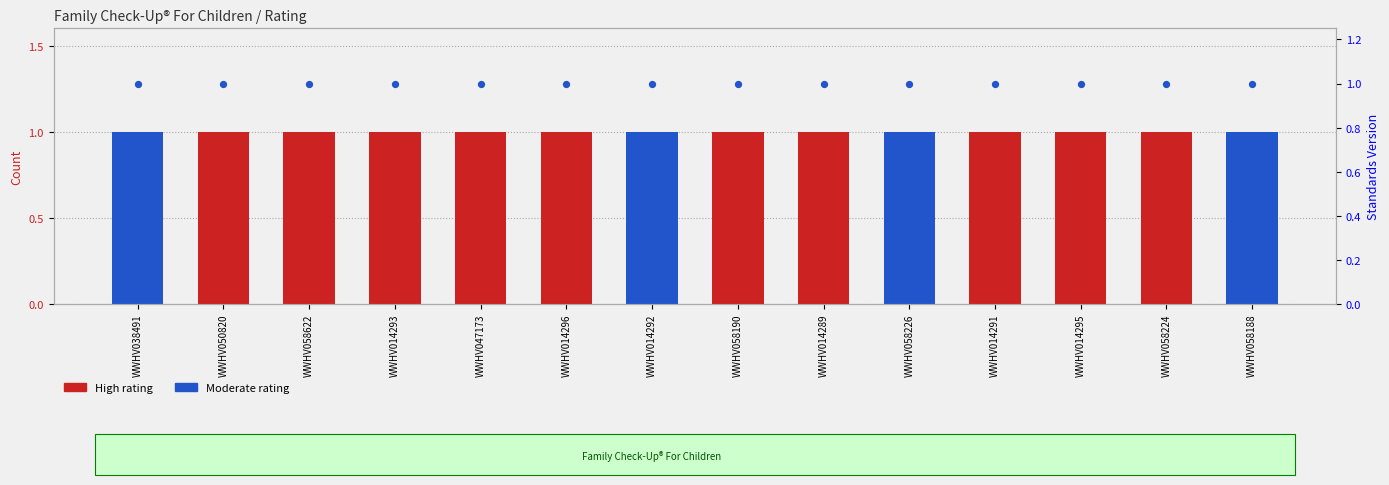

Which series contains the lowest Y value?

High